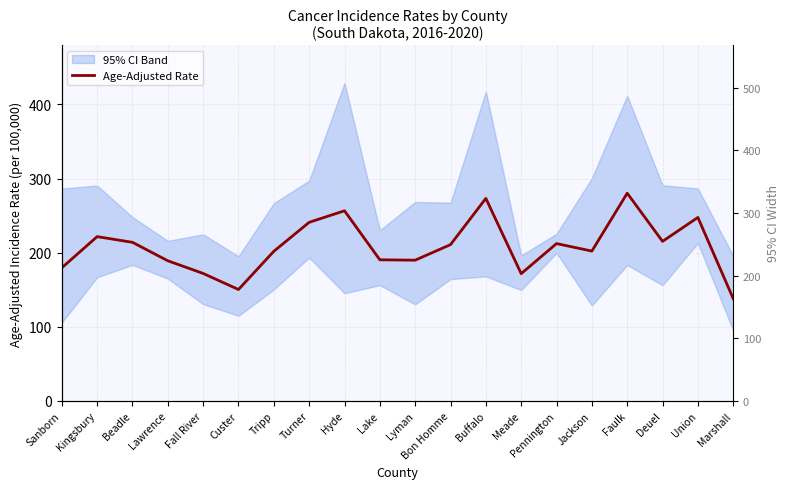

How many points are lower than both their immediate neighbors (excluding endpoints)?

5